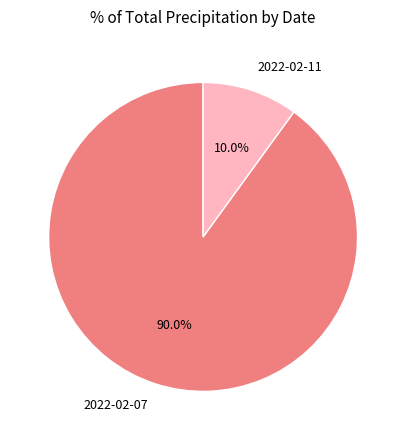

Approximately how many times larger is the value at 2022-02-07 compared to 2022-02-11?

9.0